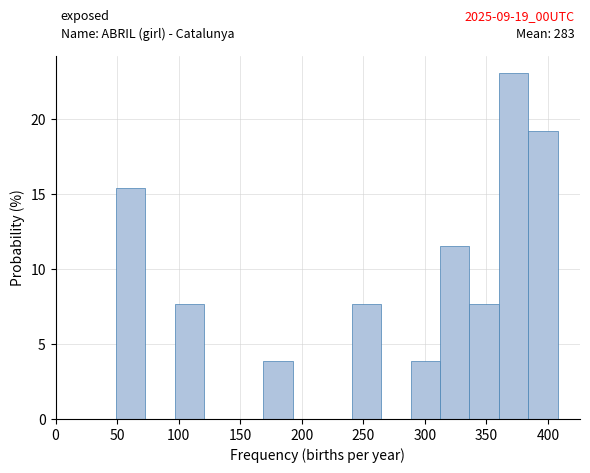

Over which range of the x-axis is the bar tallest?

360 to 385